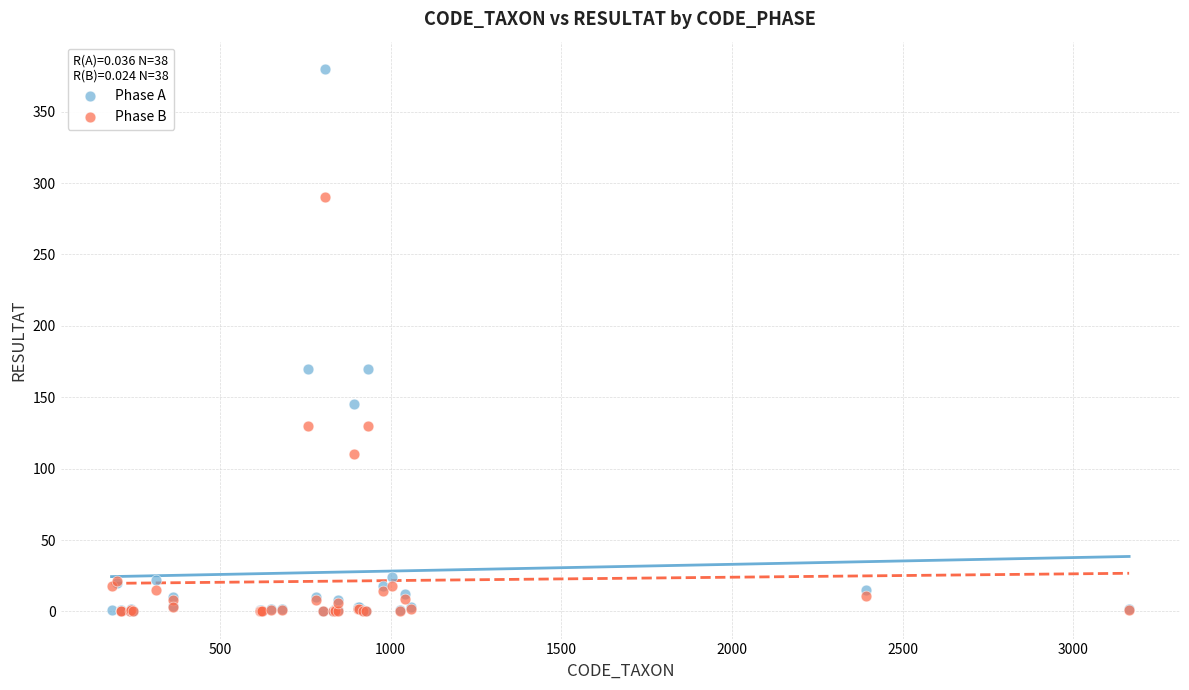

Which series reaches the maximum Y coordinate?

Phase A